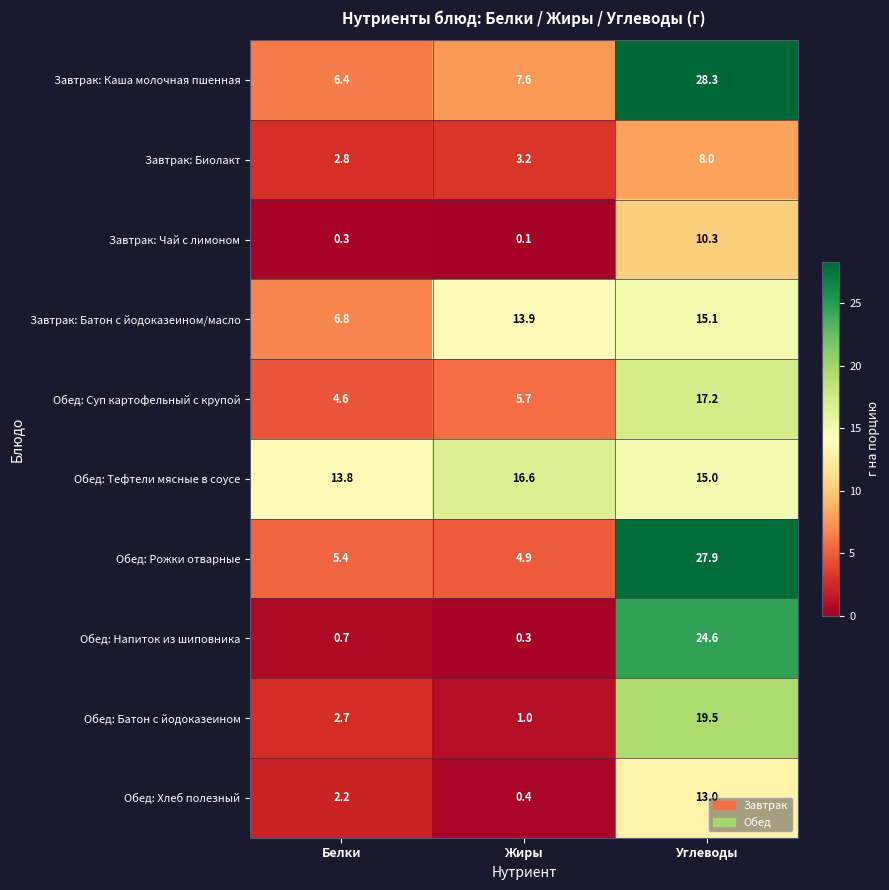

Rank the series at Углеводы from highest to lowest value.

Завтрак: Каша молочная пшенная, Обед: Рожки отварные, Обед: Напиток из шиповника, Обед: Батон с йодоказеином, Обед: Суп картофельный с крупой, Завтрак: Батон с йодоказеином/масло, Обед: Тефтели мясные в соусе, Обед: Хлеб полезный, Завтрак: Чай с лимоном, Завтрак: Биолакт